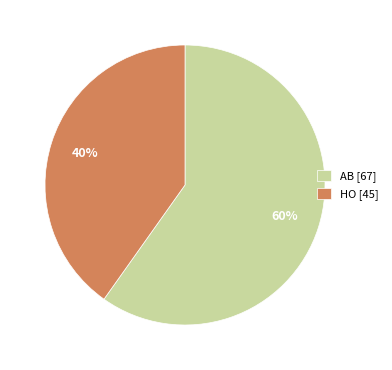

To the nearest percent, what is the combined percentage of HO and AB?

100%